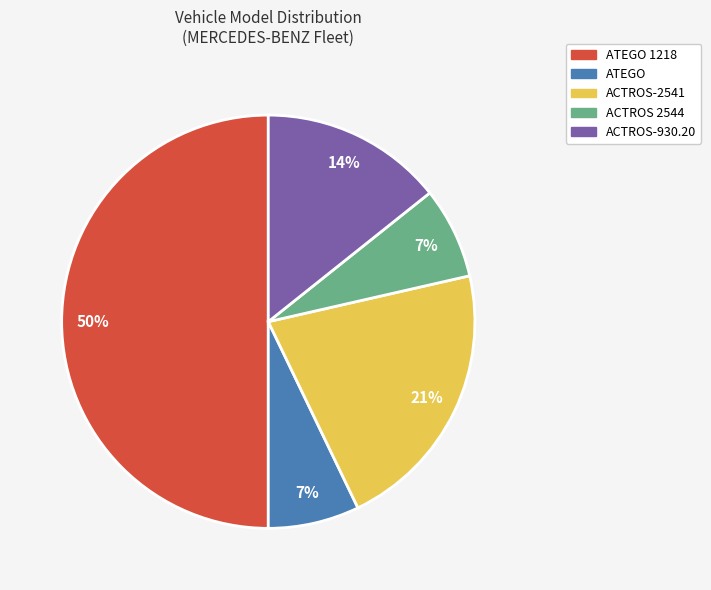

Is it true that ATEGO 1218 is 50% of the pie?

True